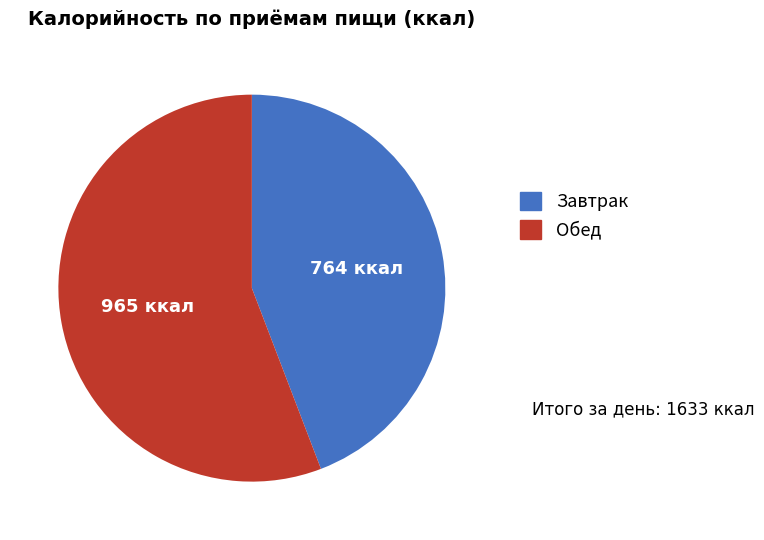

Do Завтрак and Обед together represent more than half of the pie?

Yes